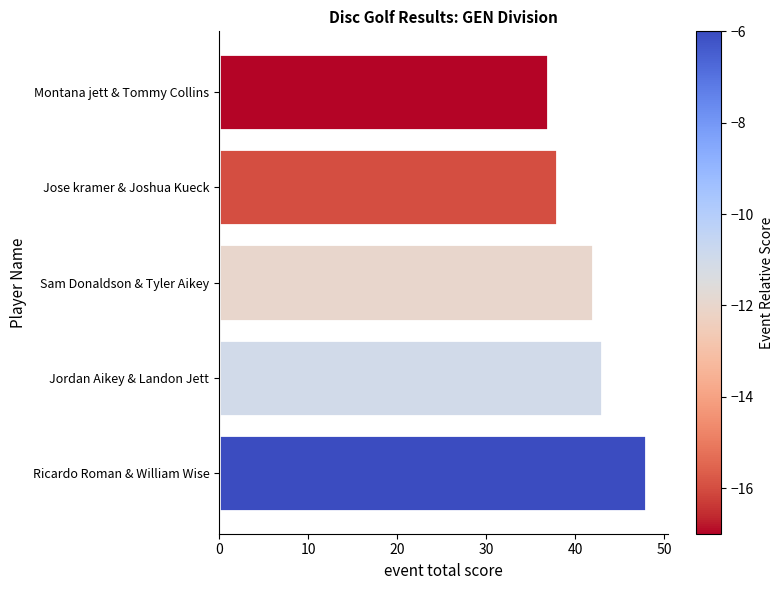

What is the difference between the maximum and minimum values?

11